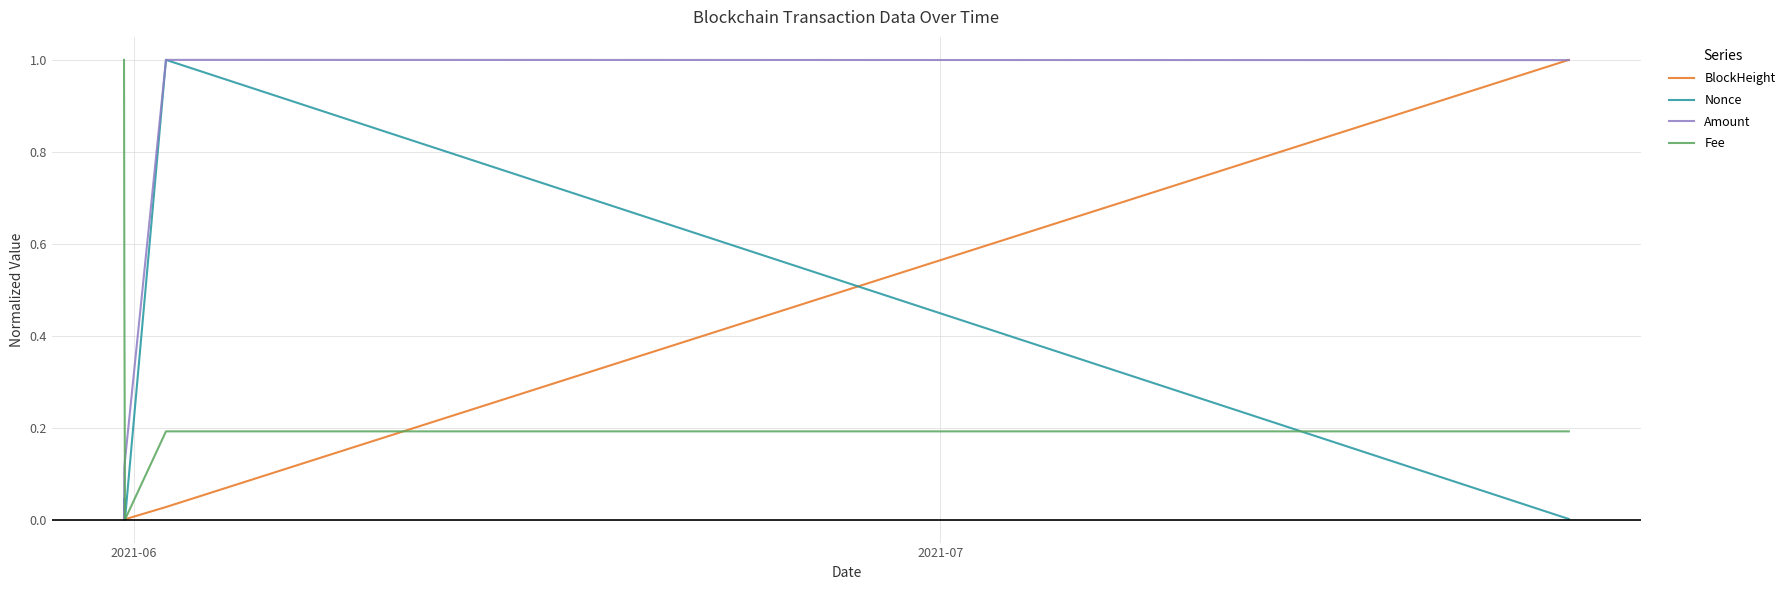

What is the greatest value displayed?

1.0